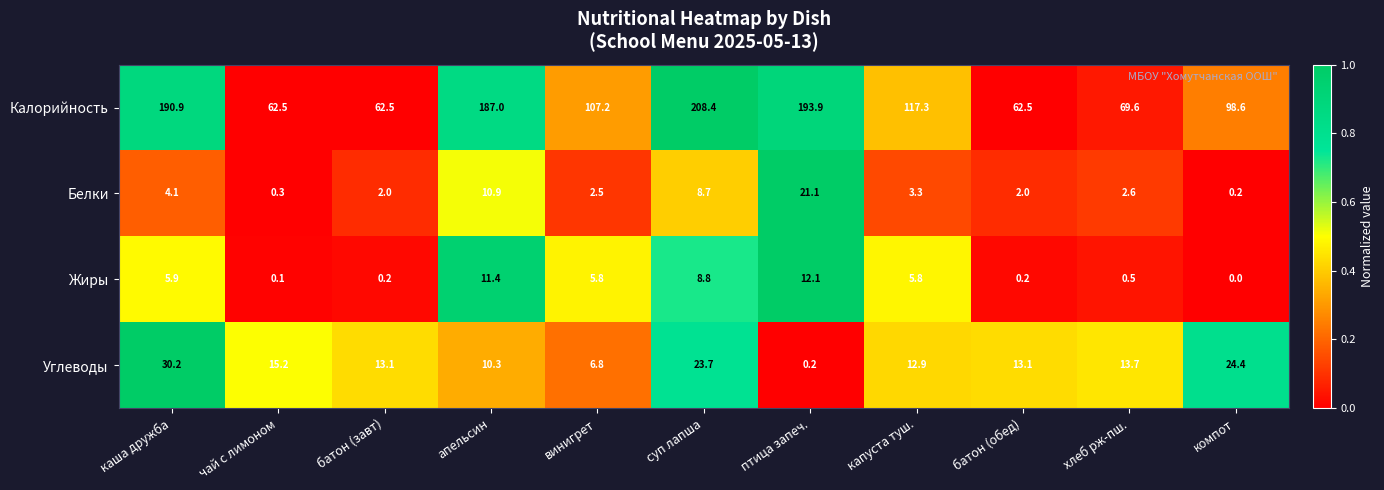

Is it true that Углеводы equals 6.2 at апельсин?

False